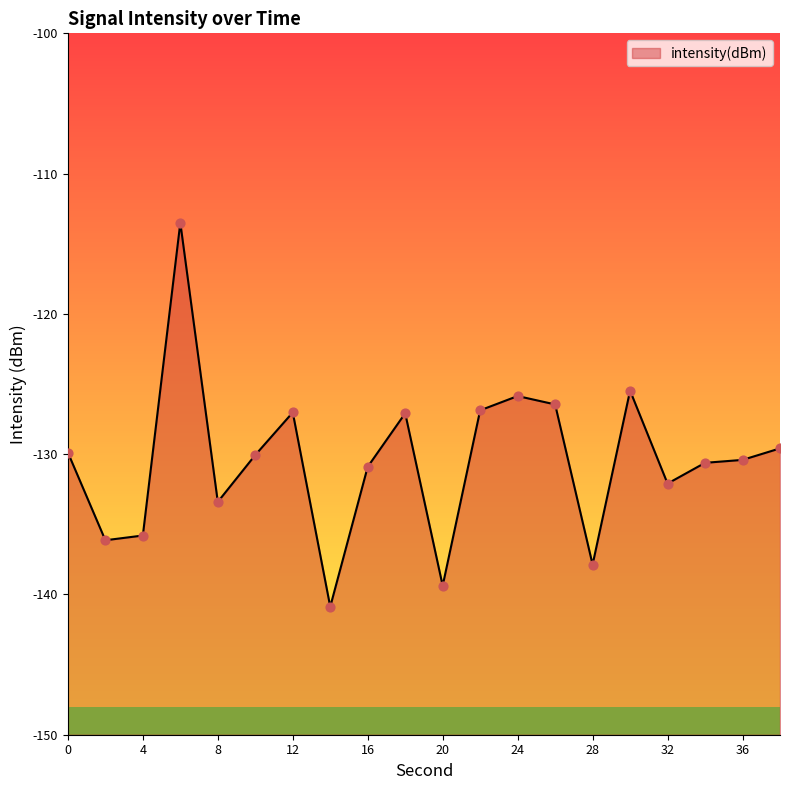

What is the change in value from 0 to 8?

-3.5